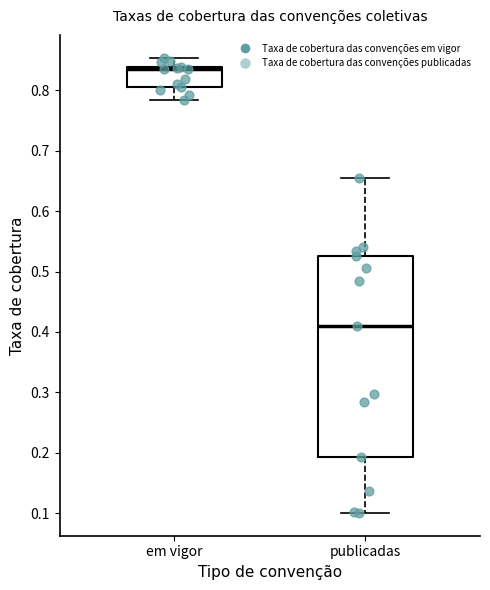

Reading left to right, read every box against the y-axis: the position of its median line, the range the box covers, and the ends of its whiskers. The values are not printed on the chart, so give them approximately, as read against the axis.

em vigor: median 0.83, box 0.81 to 0.84, whiskers 0.78 to 0.85
publicadas: median 0.41, box 0.19 to 0.53, whiskers 0.10 to 0.65